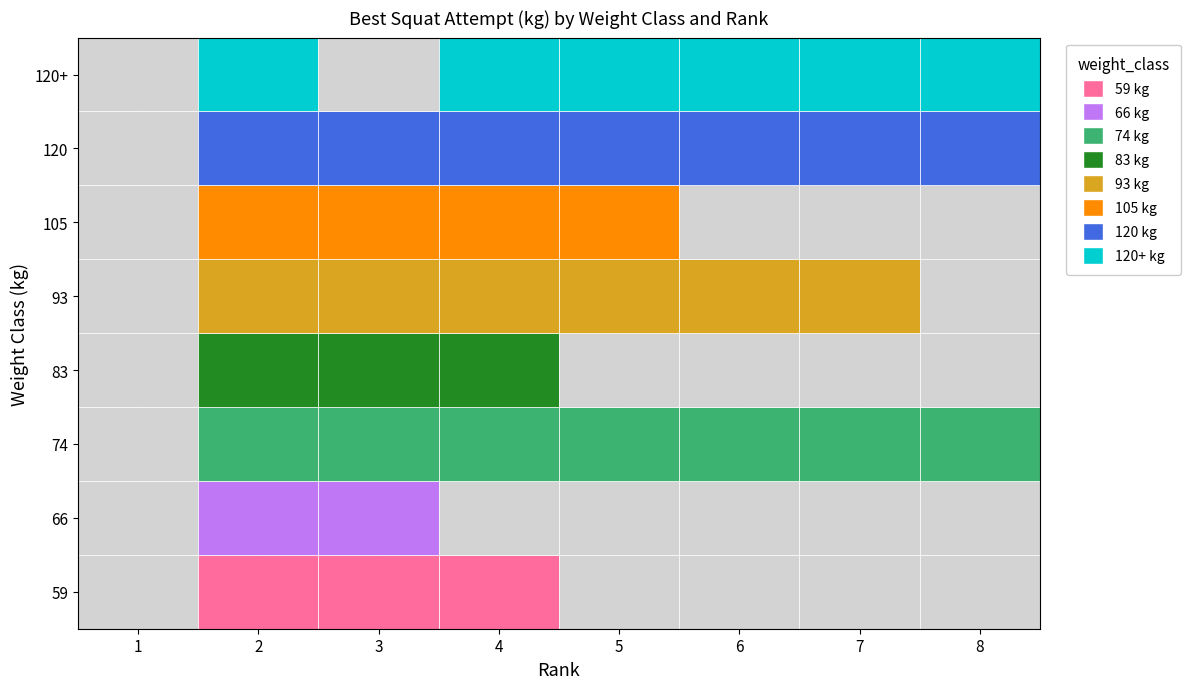

Reading left to right, list all the values displayed in this chart.

59: 0	165	102	105	0	0	0	0	0	0	0	0	0	0	0	0	0	0	0	0
66: 0	190	150	0	0	0	0	0	0	0	0	0	0	0	0	0	0	0	0	0
74: 0	215	192	202	182	150	145	140	0	0	0	0	0	0	0	0	0	0	0	0
83: 0	190	202	157	0	0	0	0	0	0	0	0	0	0	0	0	0	0	0	0
93: 0	270	252	245	220	215	170	0	0	0	0	0	0	0	0	0	0	0	0	0
105: 0	260	245	252	172	0	0	0	0	0	0	0	0	0	0	0	0	0	0	0
120: 0	315	285	232	230	227	205	160	0	0	0	0	0	0	0	0	0	0	0	0
120+: 0	255	0	237	205	212	180	240	0	0	0	0	0	0	0	0	0	0	0	0